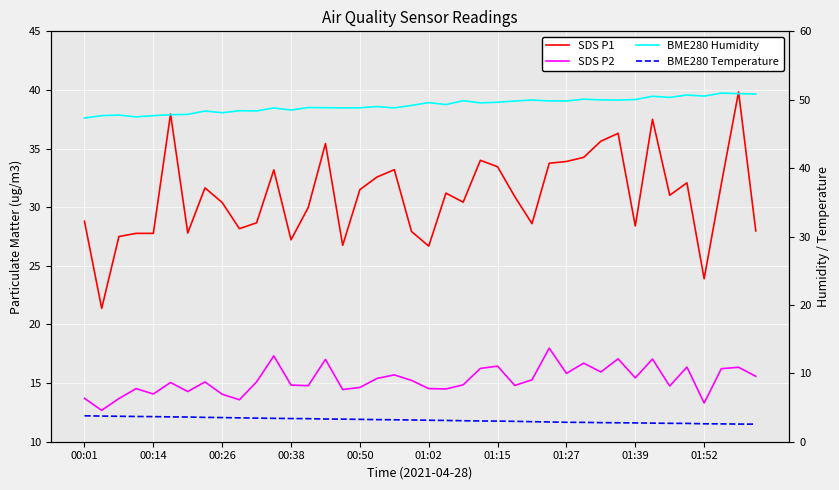

True or false: SDS P1 has a value of 41.0 at 22.

False